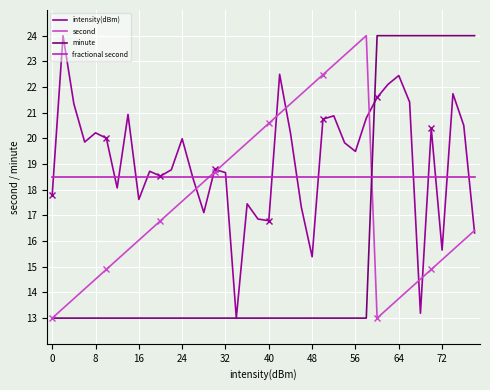

What is the highest value of the intensity(dBm) series?

24.0